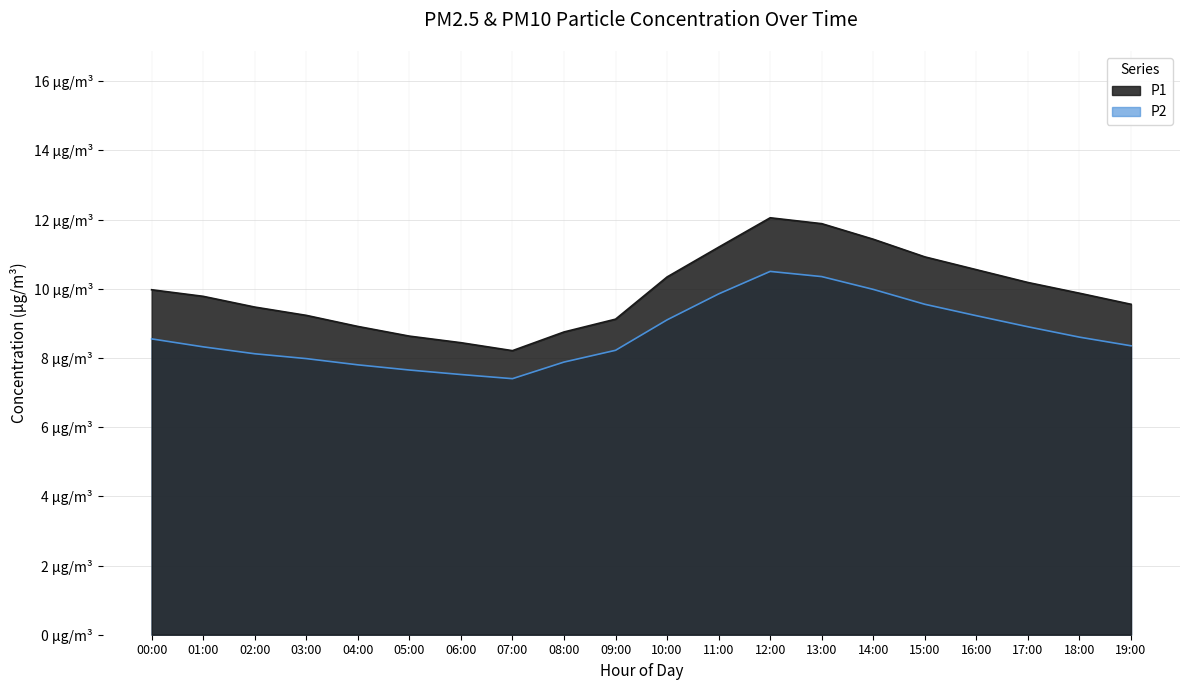

Rank the series by their maximum value, from highest to lowest.

P1, P2